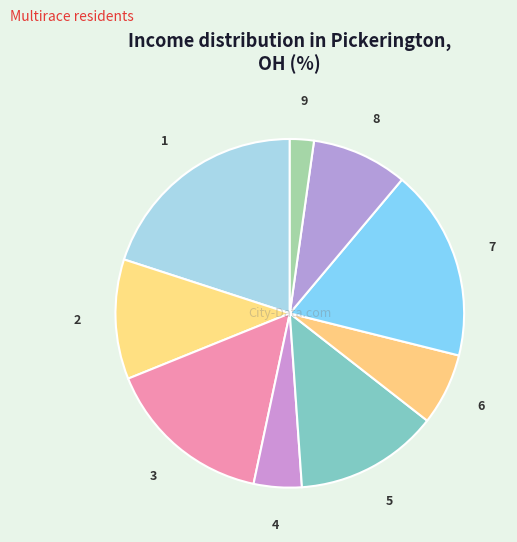

Is there any slice that represents more than half of the pie?

No